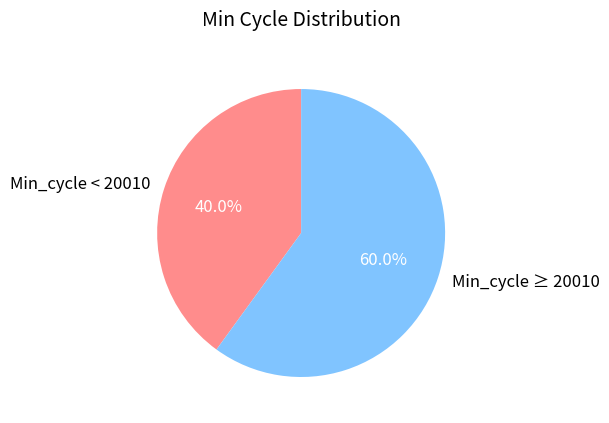

Approximately how many times larger is the value at Min_cycle ≥ 20010 compared to Min_cycle < 20010?

1.5